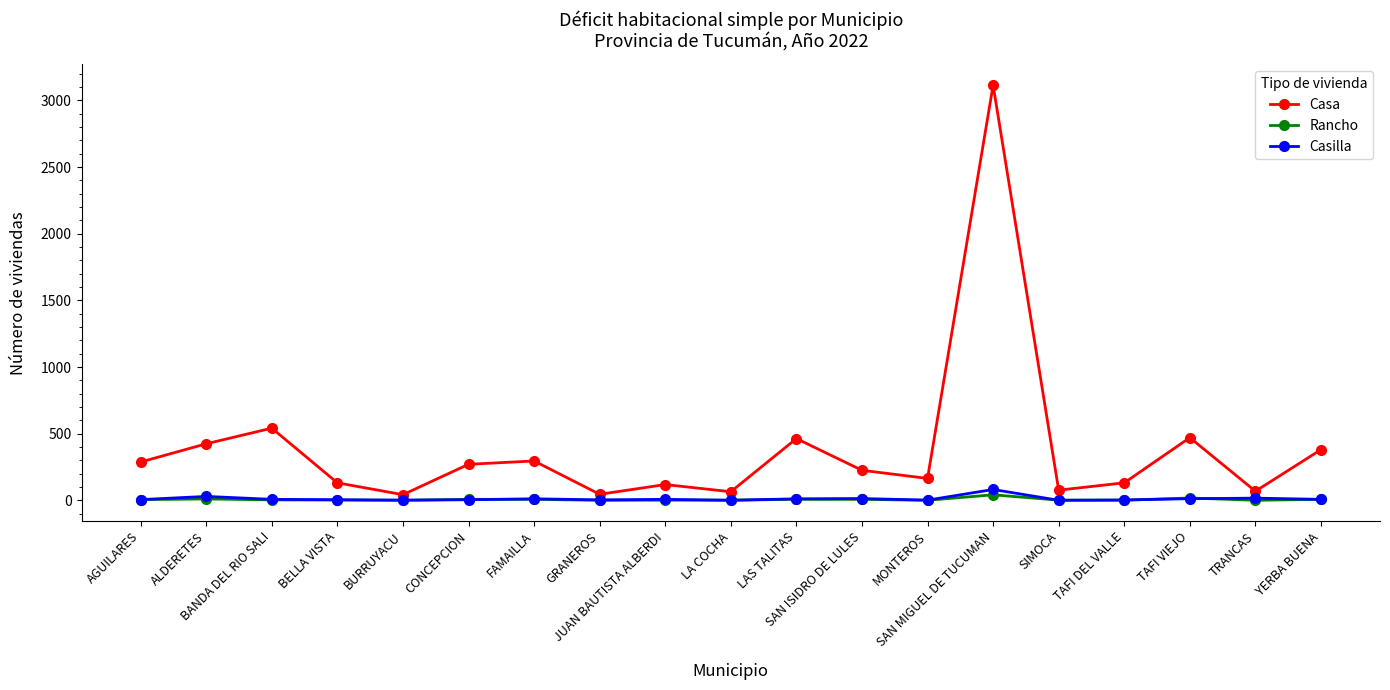

Which series has the widest spread of values?

Casa